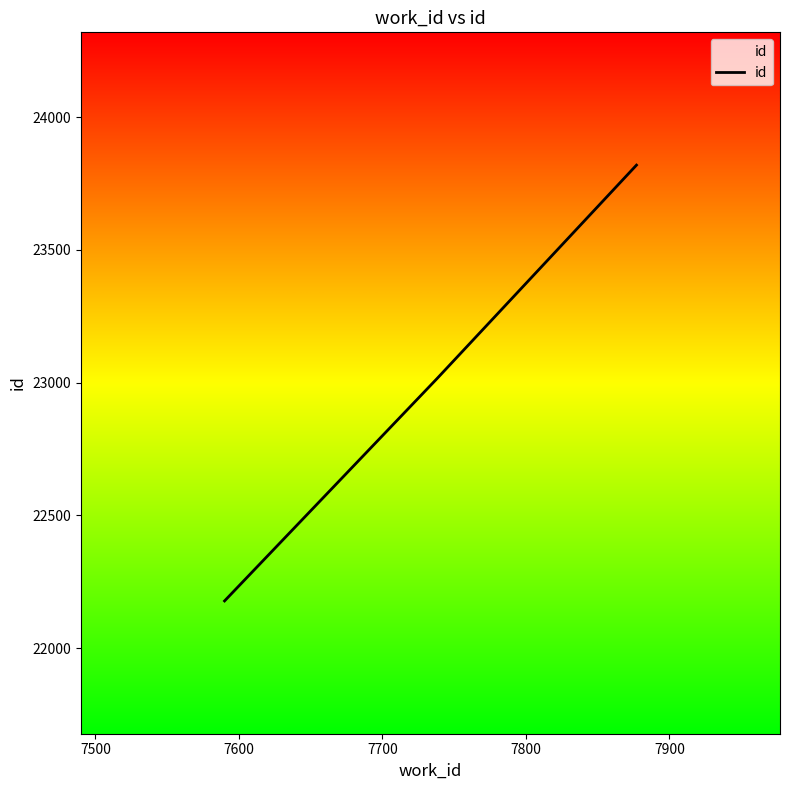

Count the number of data series in this chart.

1